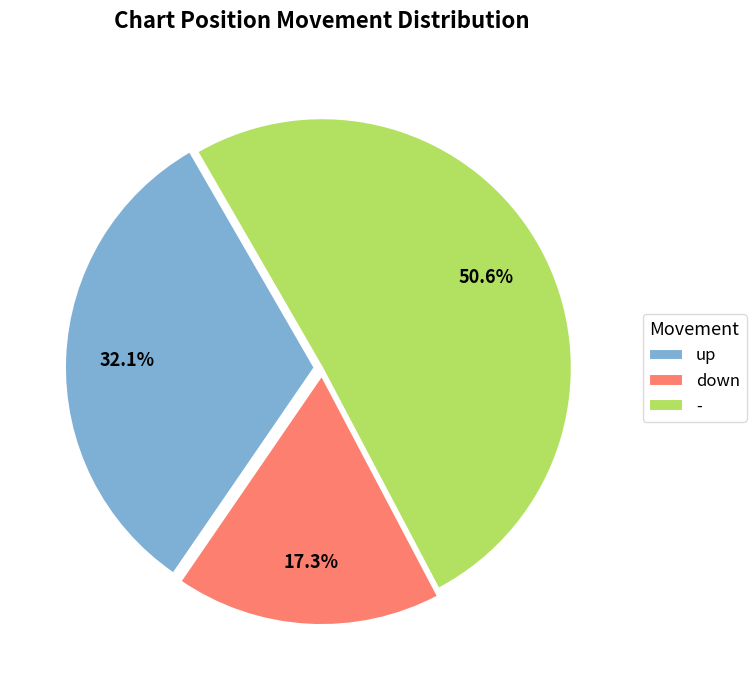

Does - represent more than half of the total?

Yes